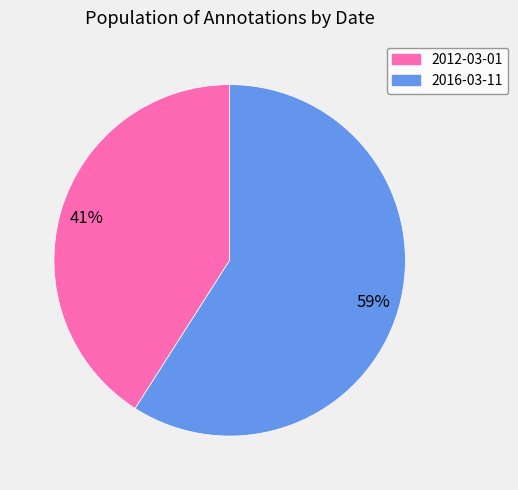

Does 2012-03-01 account for over 50% of the chart?

No